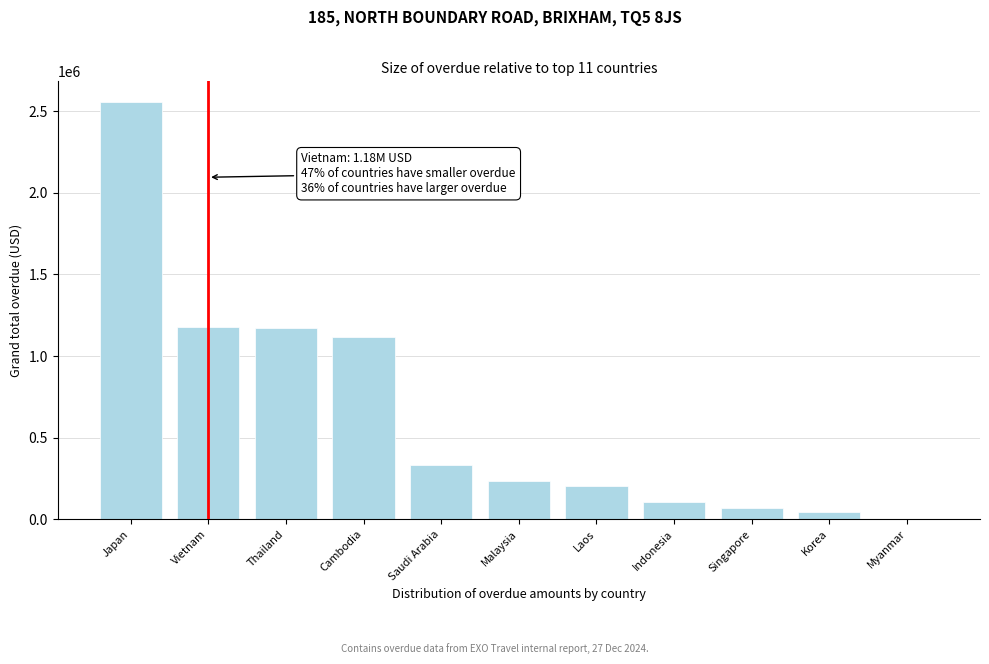

The chart shows a value of 331474.4 at Saudi Arabia. True or false?

True